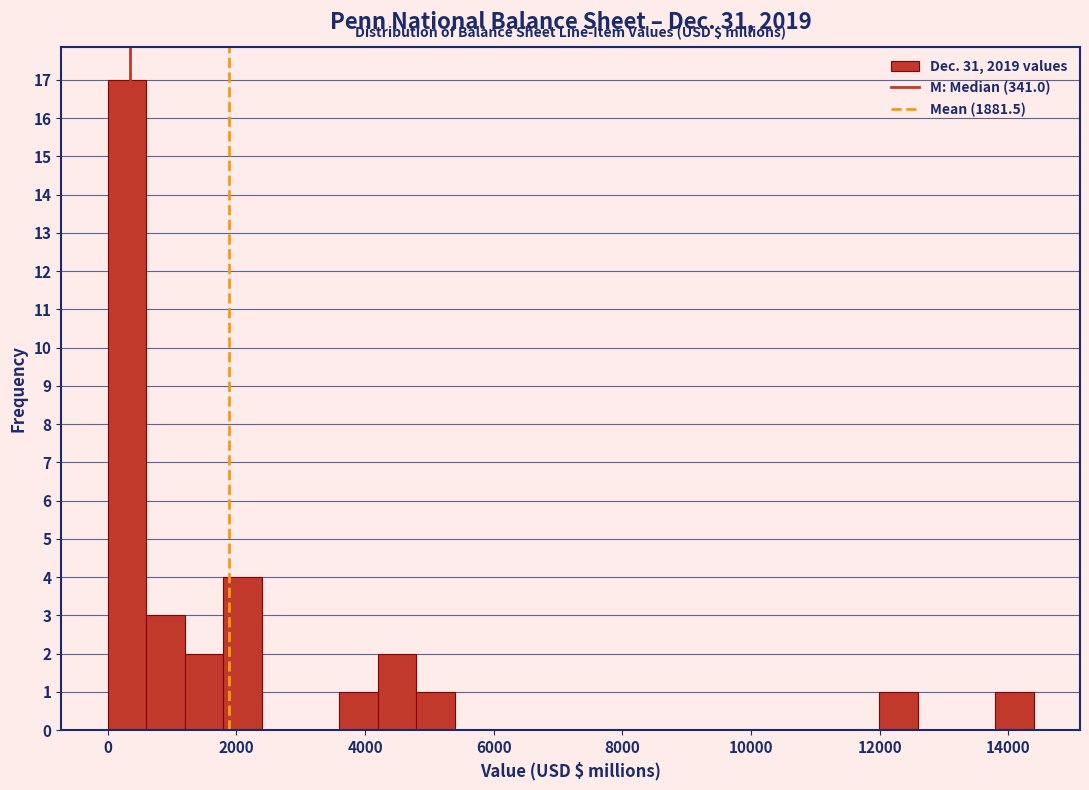

Around what value on the x-axis is the tallest bar? Give the approximate position of its centre, as read against the axis.

200